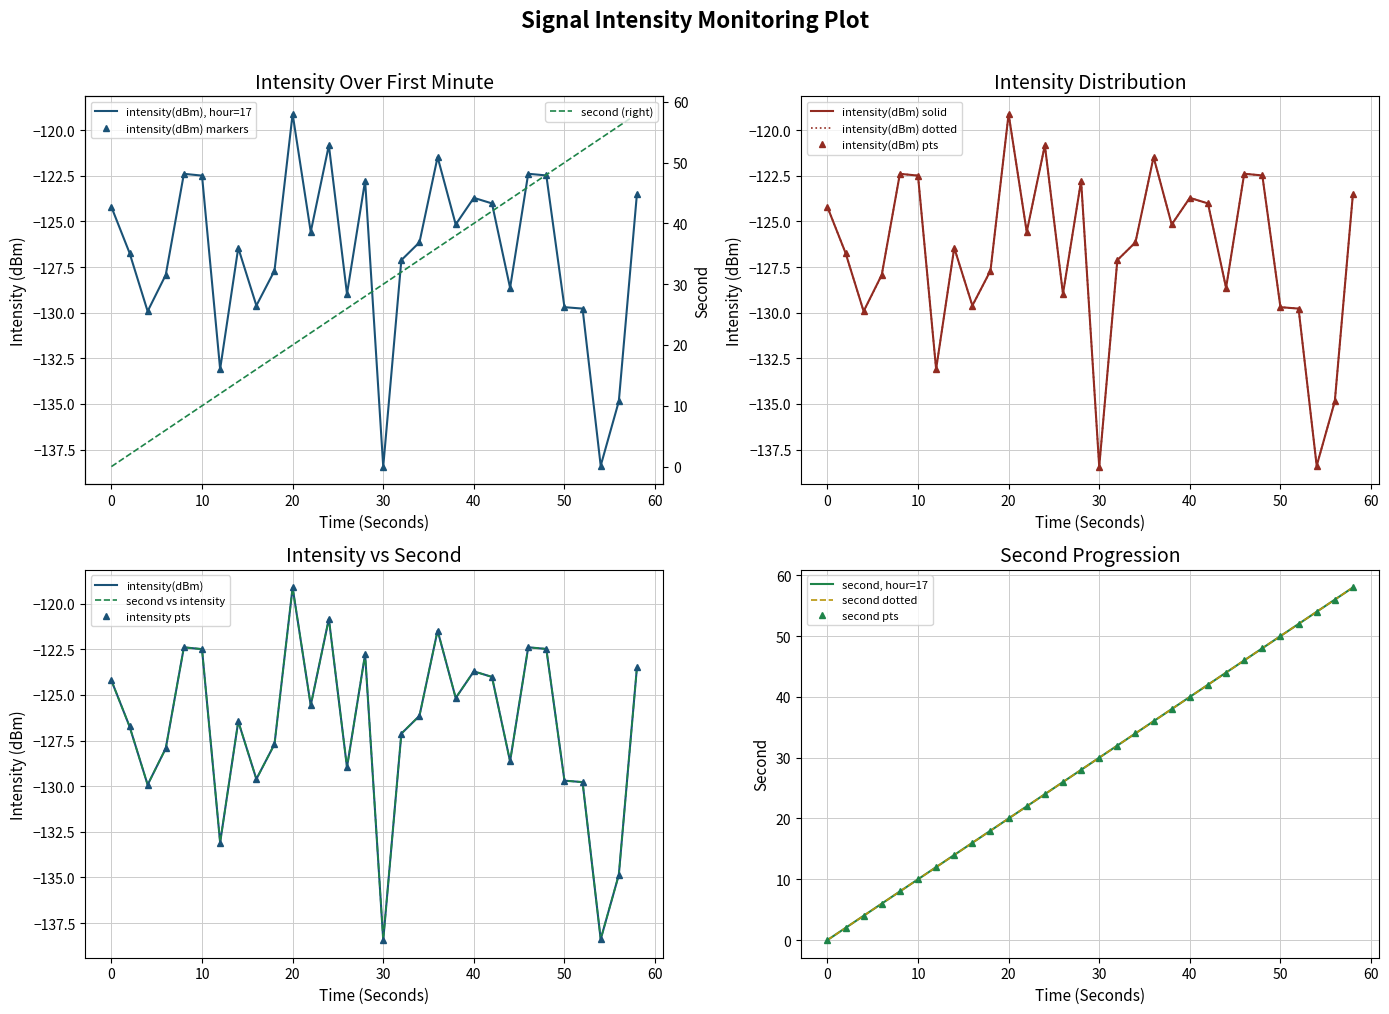

Is the value of second at 18 greater than the value of intensity(dBm) at 6?

Yes